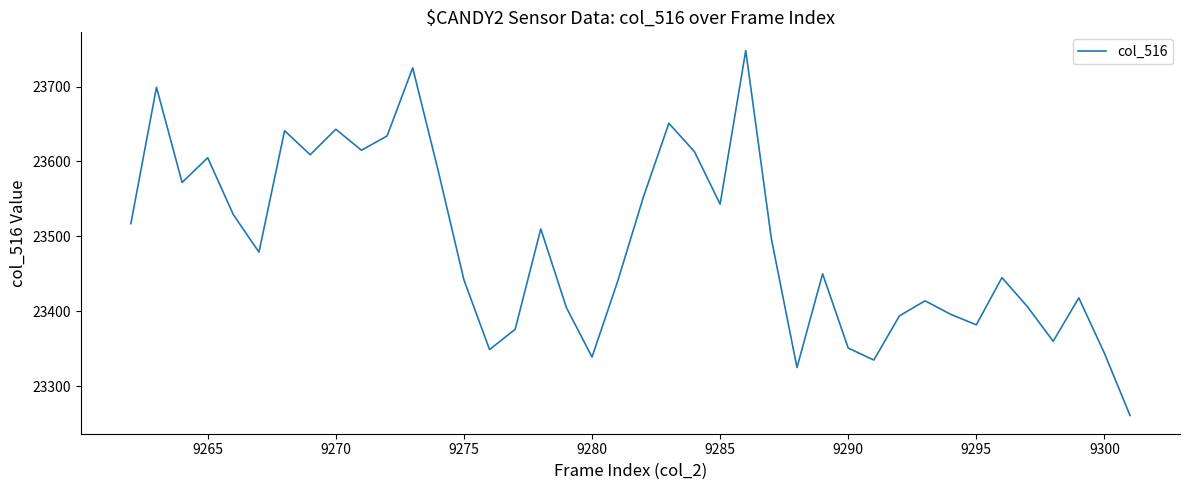

What is the smallest value displayed?

23261